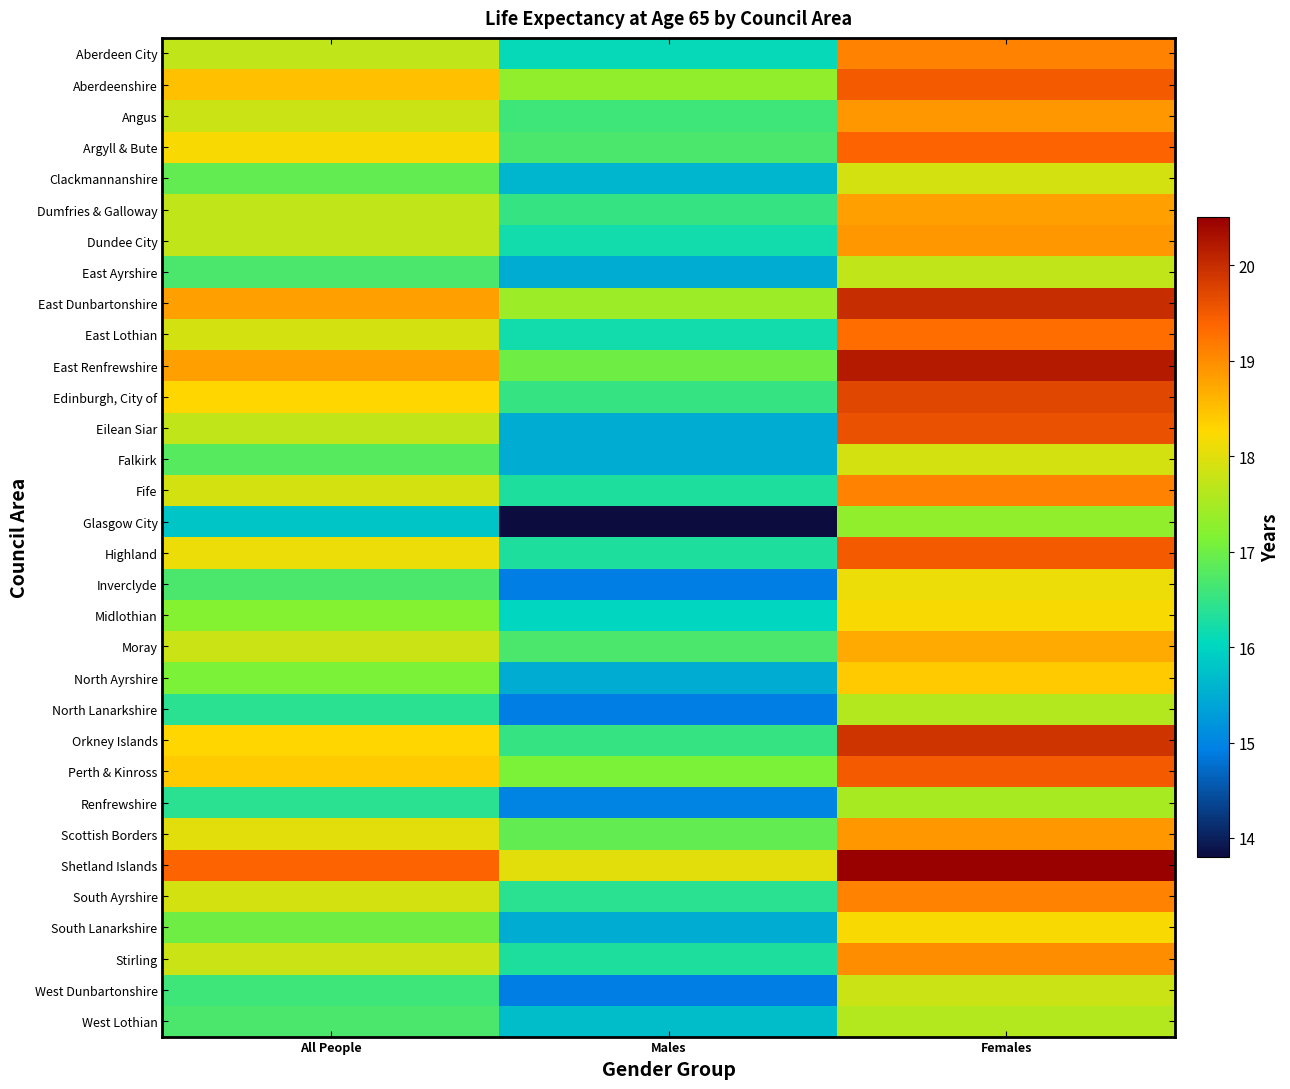

Reading left to right, list all the values displayed in this chart.

Aberdeen City: All People=17.7	Males=16.1	Females=19.1
Aberdeenshire: All People=18.5	Males=17.3	Females=19.5
Angus: All People=17.8	Males=16.6	Females=18.9
Argyll & Bute: All People=18.2	Males=16.7	Females=19.4
Clackmannanshire: All People=16.9	Males=15.6	Females=17.9
Dumfries & Galloway: All People=17.7	Males=16.5	Females=18.8
Dundee City: All People=17.7	Males=16.2	Females=18.9
East Ayrshire: All People=16.7	Males=15.5	Females=17.7
East Dunbartonshire: All People=18.8	Males=17.4	Females=20.0
East Lothian: All People=17.9	Males=16.2	Females=19.3
East Renfrewshire: All People=18.8	Males=17.0	Females=20.2
Edinburgh, City of: All People=18.3	Males=16.5	Females=19.7
Eilean Siar: All People=17.7	Males=15.5	Females=19.6
Falkirk: All People=16.8	Males=15.5	Females=17.9
Fife: All People=17.9	Males=16.3	Females=19.1
Glasgow City: All People=15.8	Males=13.8	Females=17.3
Highland: All People=18.1	Males=16.3	Females=19.5
Inverclyde: All People=16.7	Males=14.9	Females=18.1
Midlothian: All People=17.2	Males=16.0	Females=18.2
Moray: All People=17.8	Males=16.7	Females=18.7
North Ayrshire: All People=17.1	Males=15.5	Females=18.4
North Lanarkshire: All People=16.4	Males=14.9	Females=17.6
Orkney Islands: All People=18.3	Males=16.5	Females=19.9
Perth & Kinross: All People=18.4	Males=17.1	Females=19.5
Renfrewshire: All People=16.4	Males=15.0	Females=17.5
Scottish Borders: All People=18.0	Males=16.9	Females=18.9
Shetland Islands: All People=19.4	Males=18.0	Females=20.5
South Ayrshire: All People=17.9	Males=16.4	Females=19.1
South Lanarkshire: All People=17.0	Males=15.5	Females=18.2
Stirling: All People=17.8	Males=16.3	Females=19.0
West Dunbartonshire: All People=16.6	Males=14.9	Females=17.8
West Lothian: All People=16.7	Males=15.7	Females=17.6